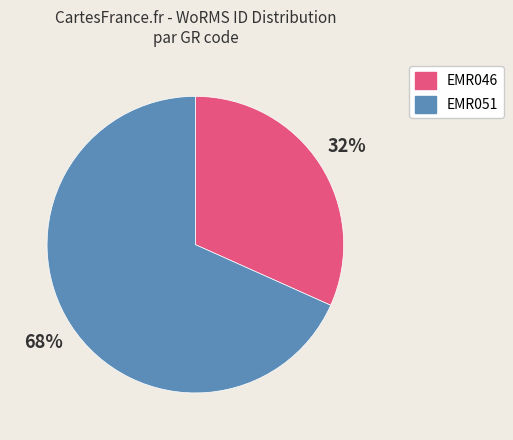

Do EMR051 and EMR046 together represent more than half of the pie?

Yes